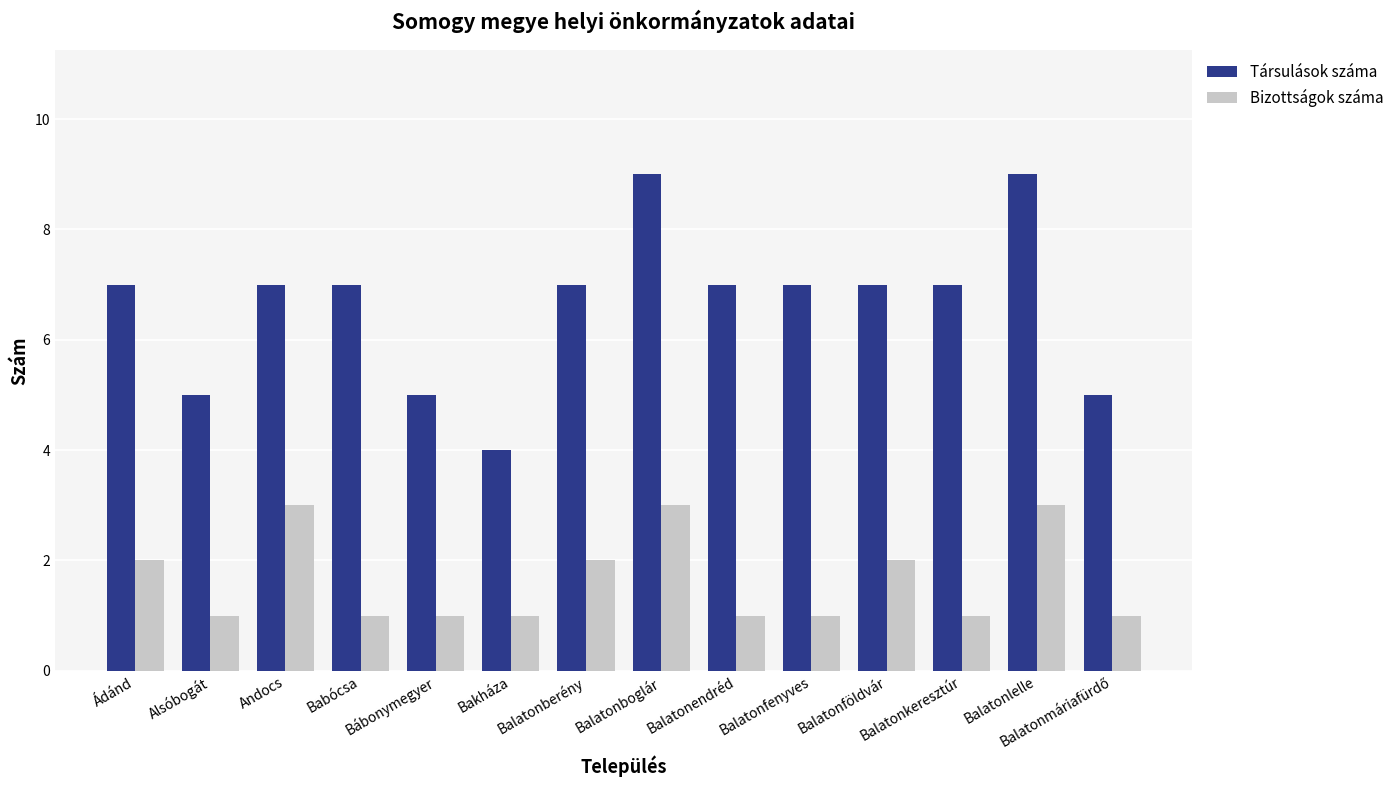

What is the difference between the highest and lowest values at Balatonföldvár?

5